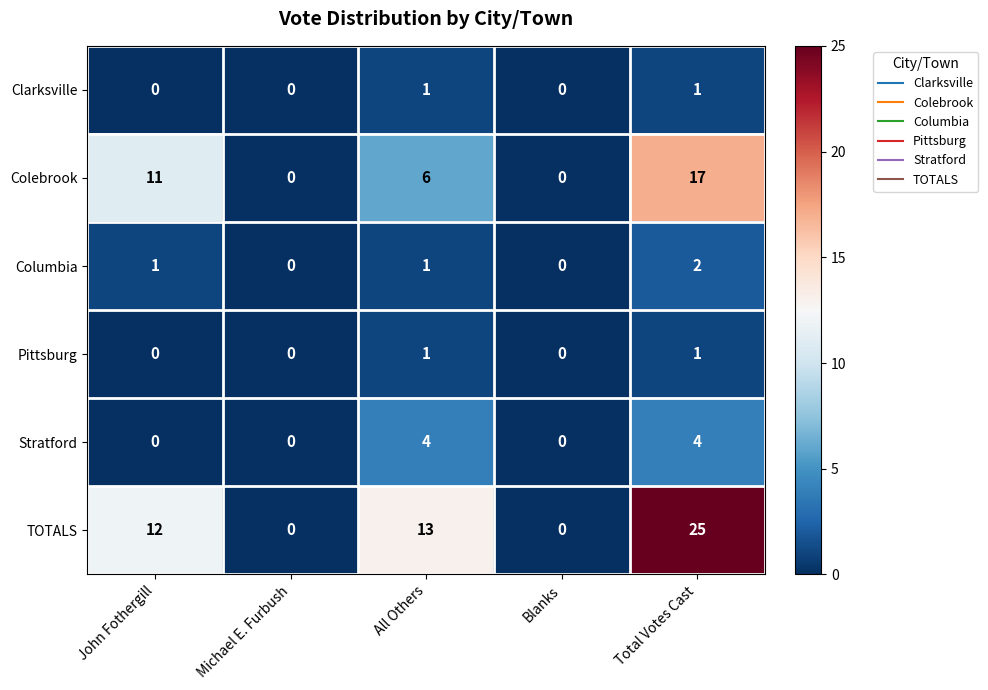

At which category does the chart reach its peak across all series?

Total Votes Cast